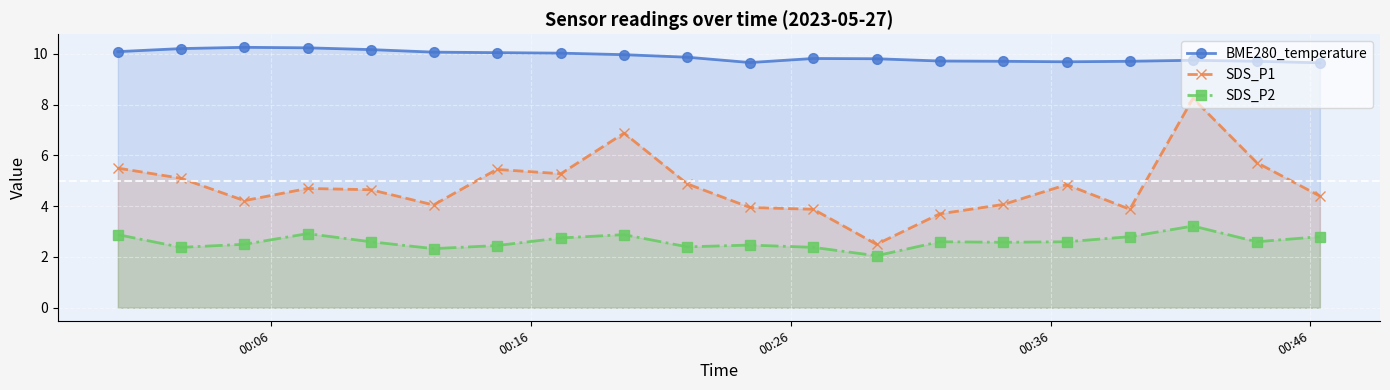

List the series in order of their overall mean, lowest first.

SDS_P2, SDS_P1, BME280_temperature